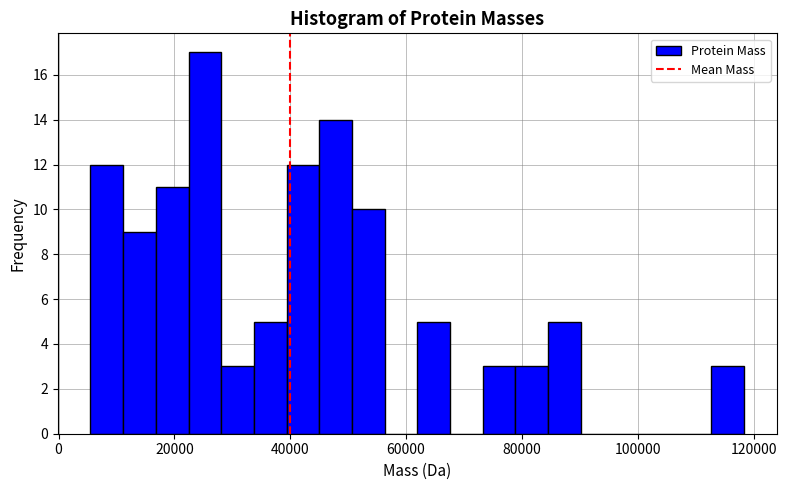

Around what value on the x-axis is the tallest bar? Give the approximate position of its centre, as read against the axis.

26000